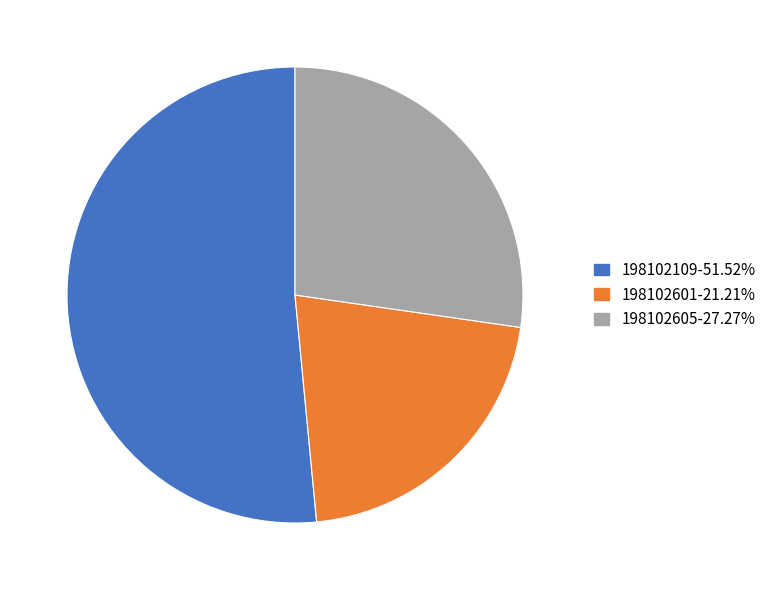

Count the number of slices in the pie.

3